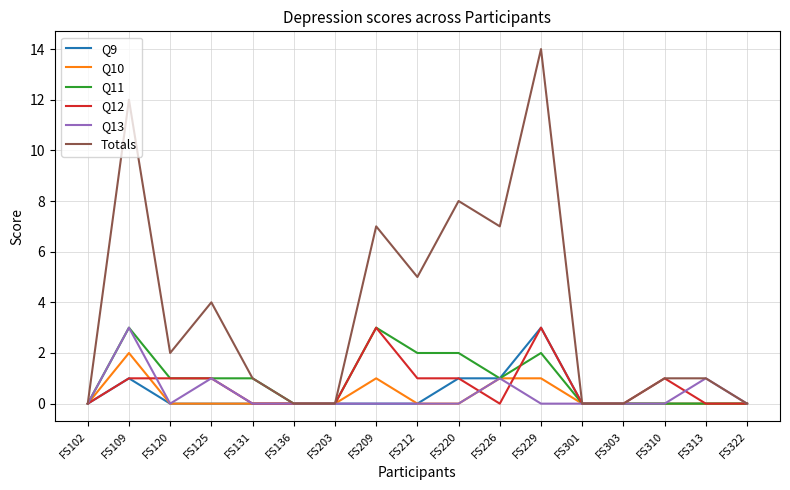

The value of Q13 at FS229 is 0. True or false?

True